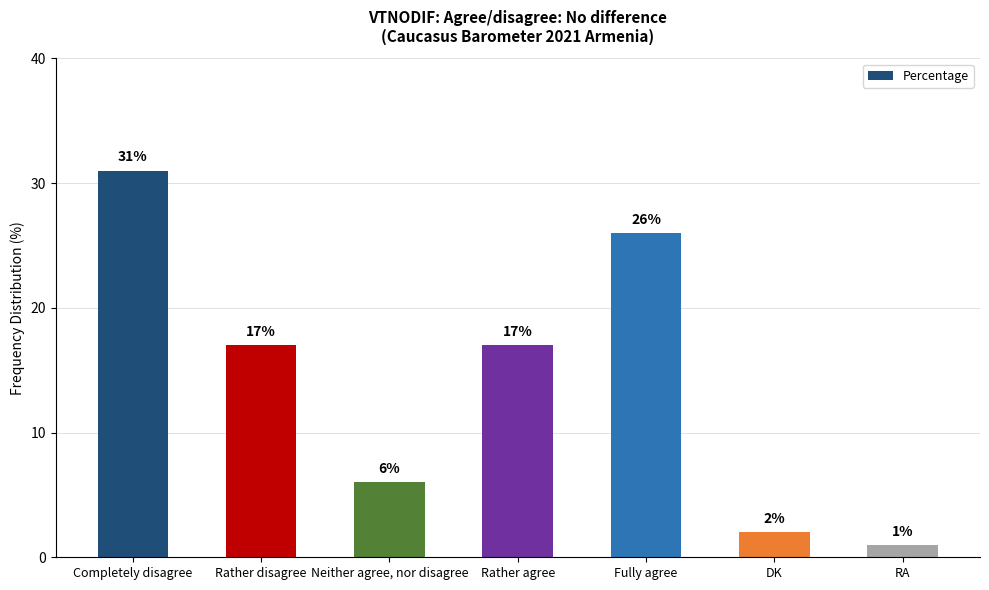

What is the ratio of the value at Rather agree to the value at Neither agree, nor disagree?

2.8